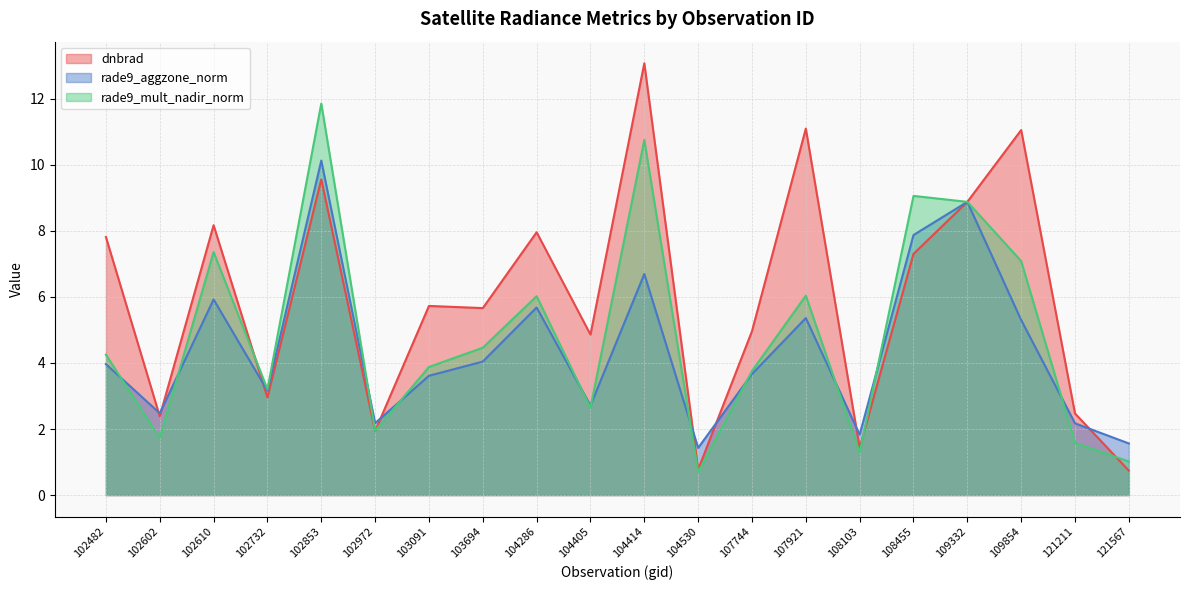

The rade9_aggzone_norm series shows 5.5 at 109332. True or false?

False